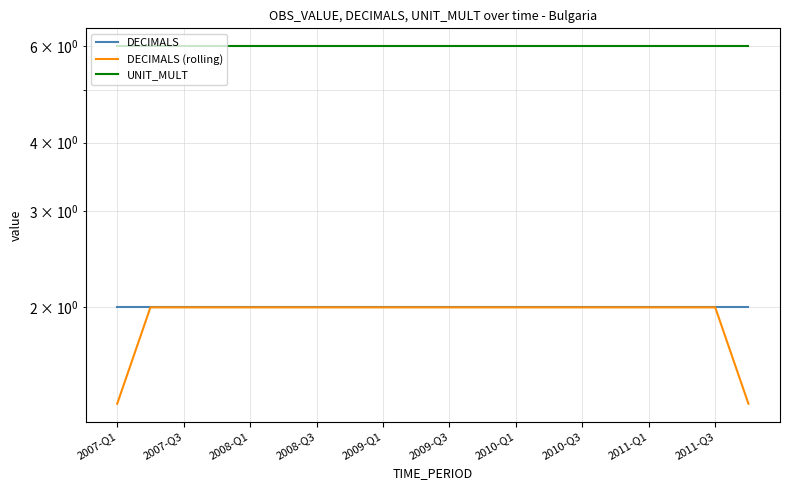

List the series in order of their peak value, highest first.

UNIT_MULT, DECIMALS, DECIMALS (rolling)